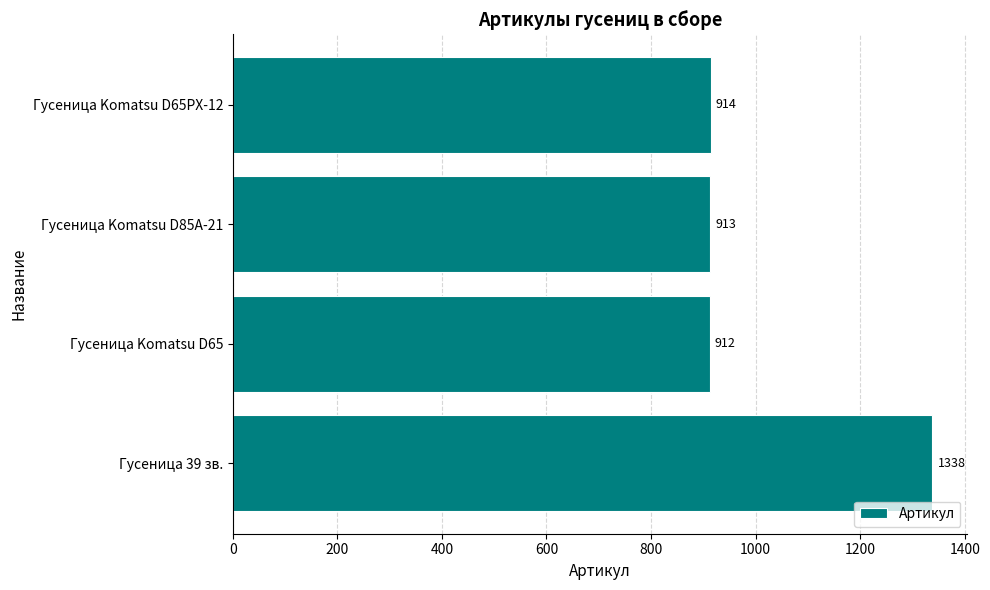

What value does the data have at Гусеница Komatsu D85A-21, to the nearest 10?

910